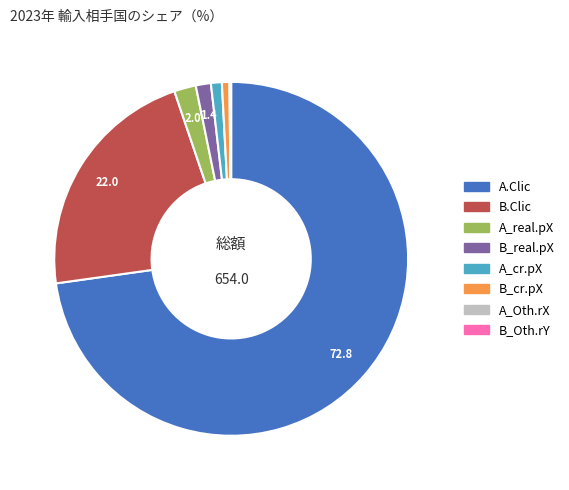

Is A_real.pX the majority of the pie?

No